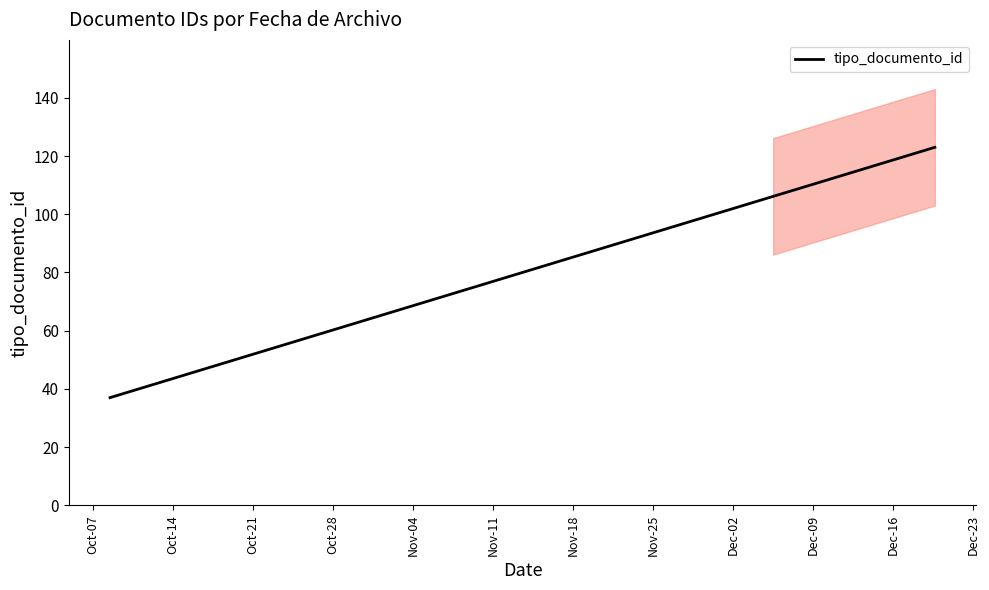

The chart shows a value of 64 at 2014-10-08 11:33:30. True or false?

False